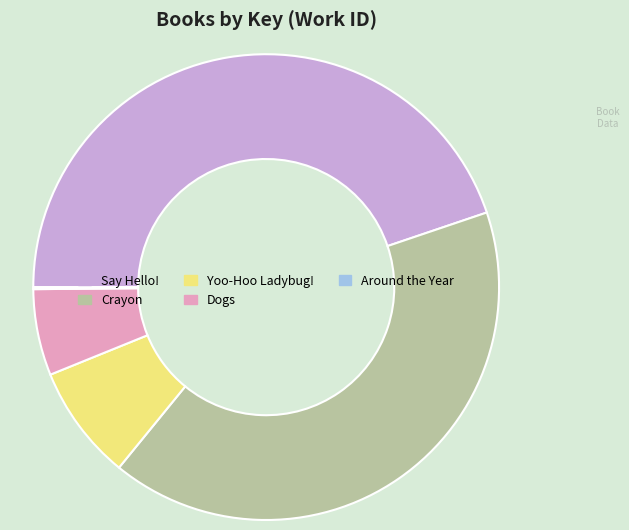

Between Dogs and Crayon, which is larger?

Crayon